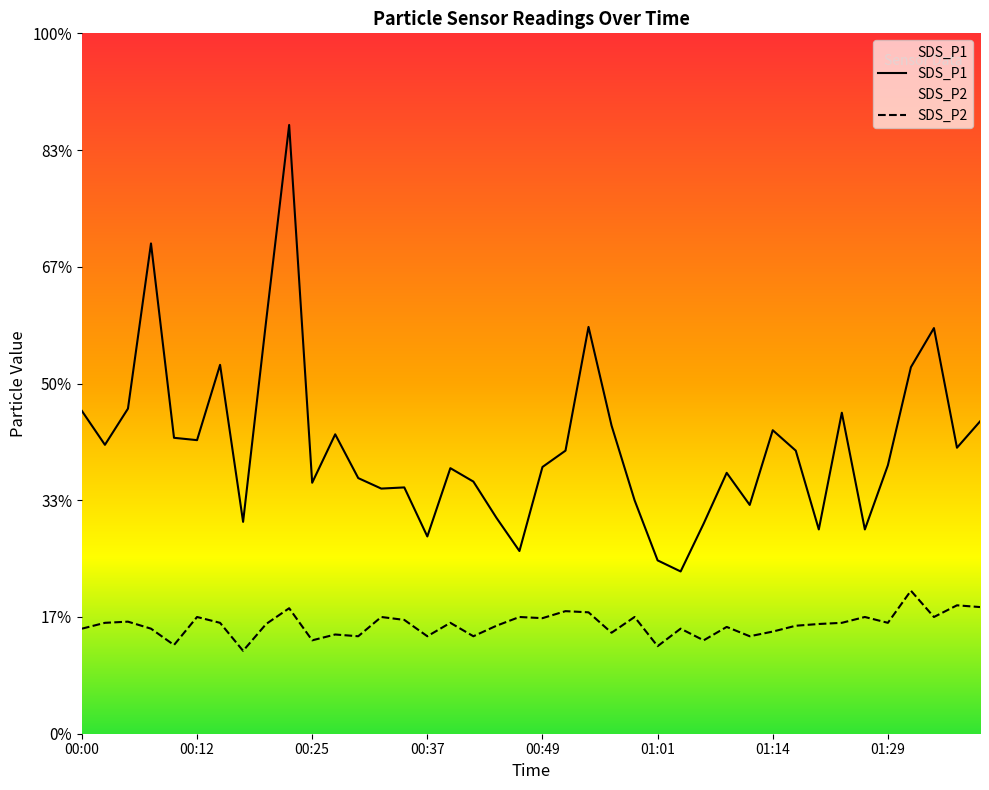

Which has a higher value, 29 or 22?

22